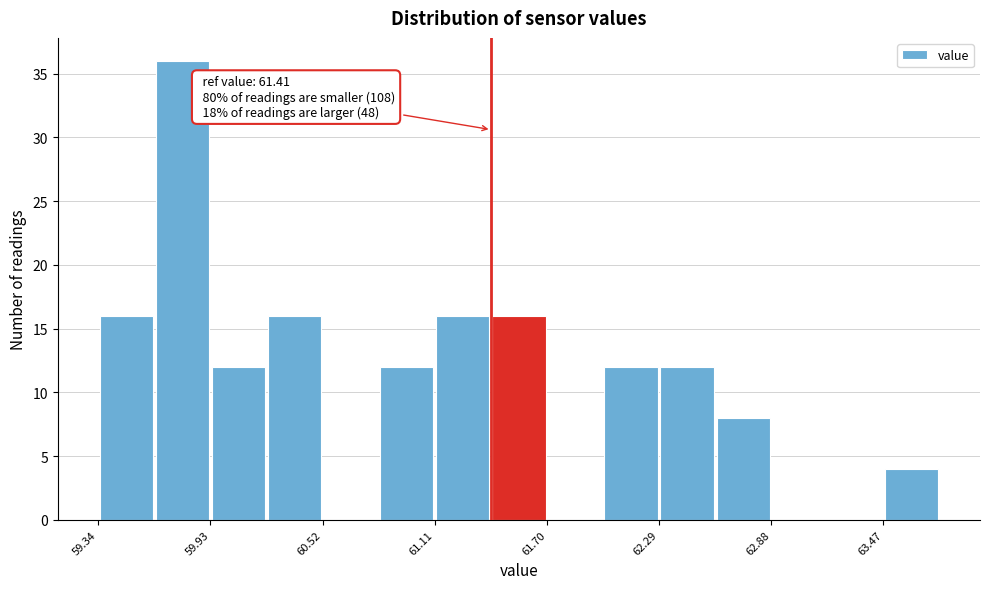

Read against the x-axis, roughly where is the centre of the tallest bar?

59.8